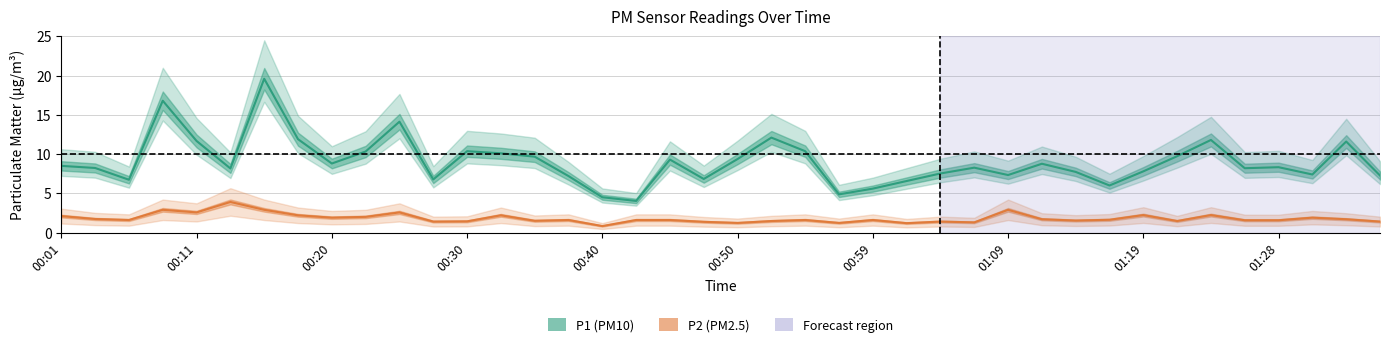

List the series in order of their overall mean, highest first.

P1, P2